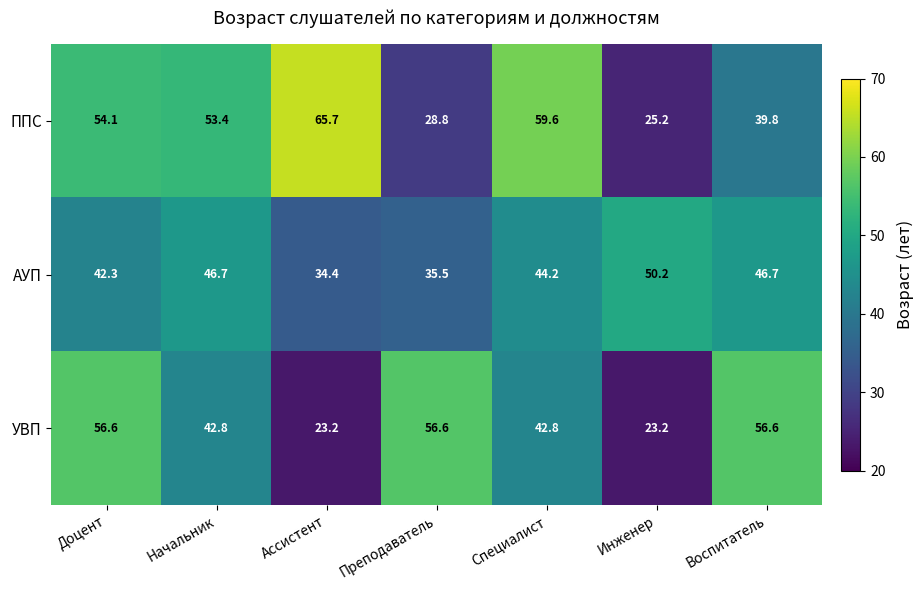

Reading left to right, list all the values displayed in this chart.

ППС: 54.1	53.4	65.7	28.8	59.6	25.2	39.8
АУП: 42.3	46.7	34.4	35.5	44.2	50.2	46.7
УВП: 56.6	42.8	23.2	56.6	42.8	23.2	56.6